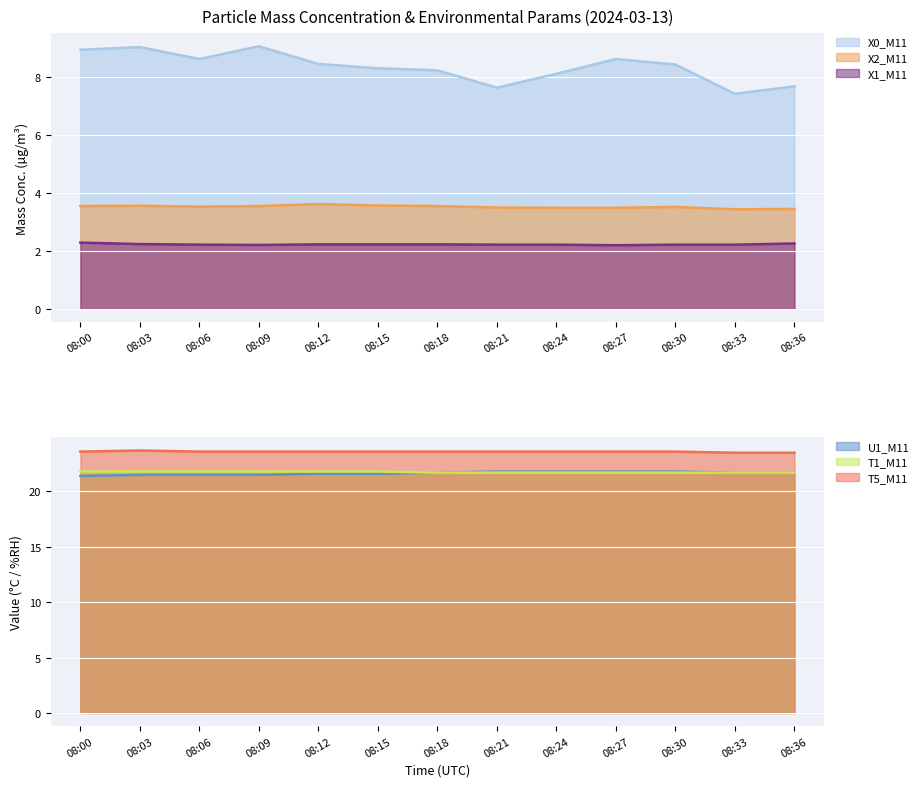

Rank the series at 08:06 from lowest to highest value.

X1_M11, X2_M11, X0_M11, U1_M11, T1_M11, T5_M11